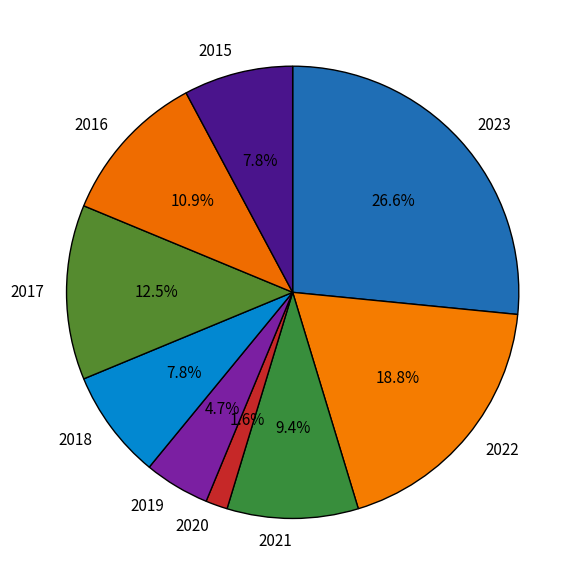

What is the smallest slice in the pie chart?

2020